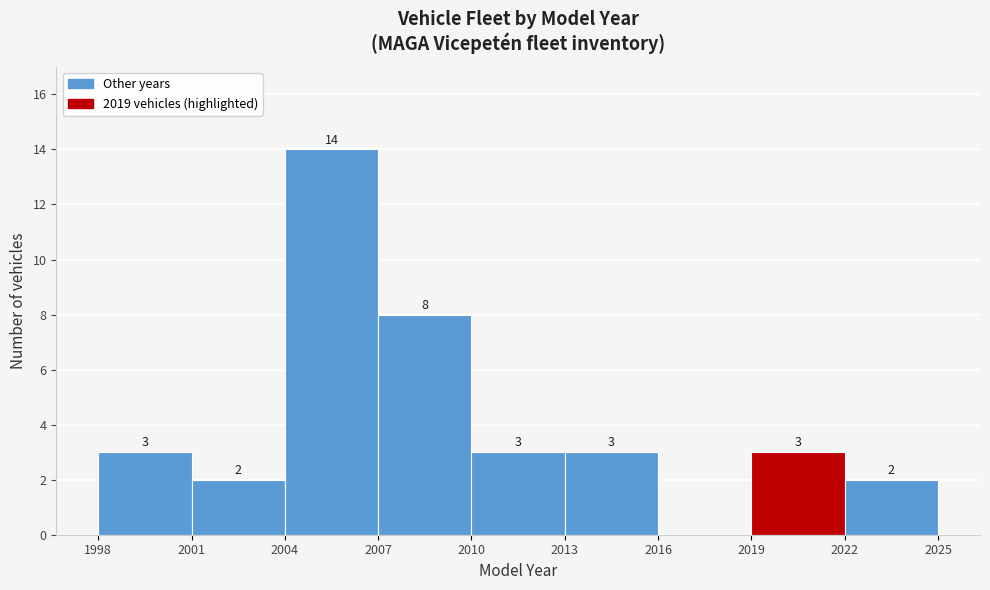

Over which range of the x-axis is the bar tallest?

2004 to 2007